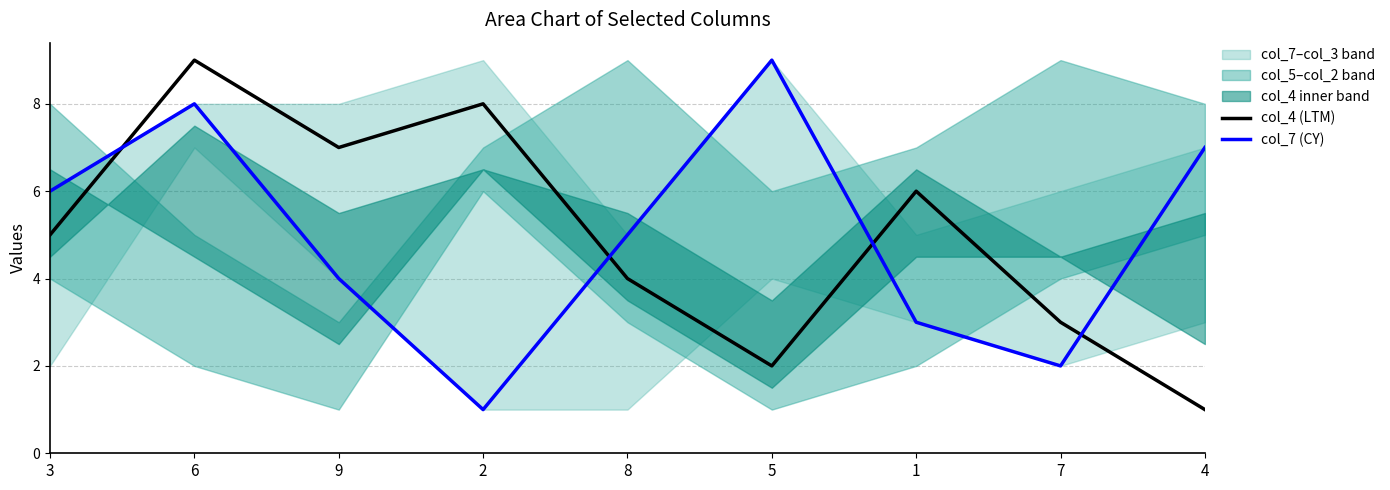

At how many categories does at least one series exceed 8?

2